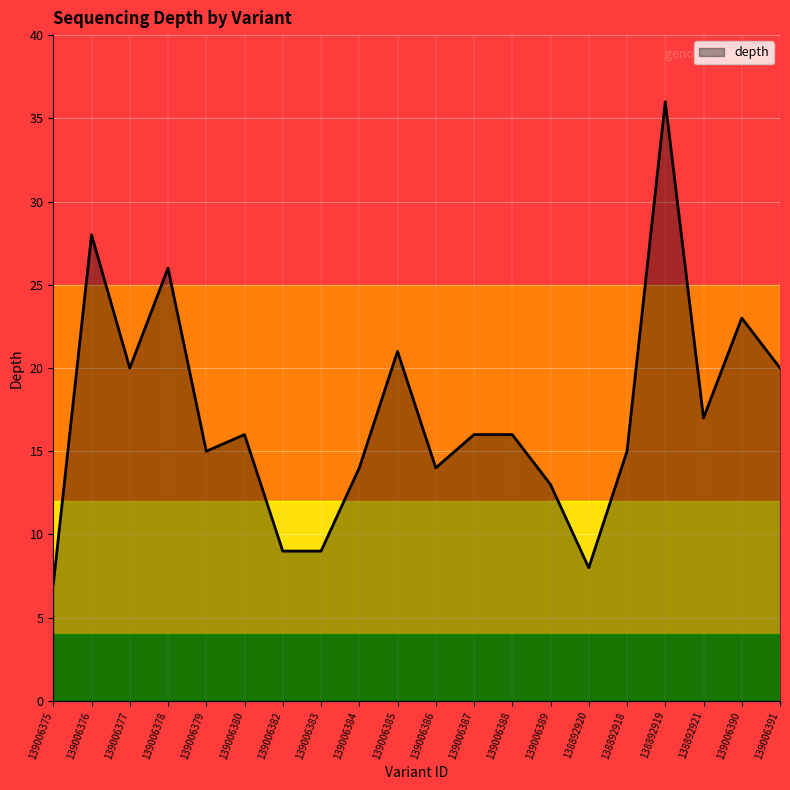

What position from the right is 139006391?

1